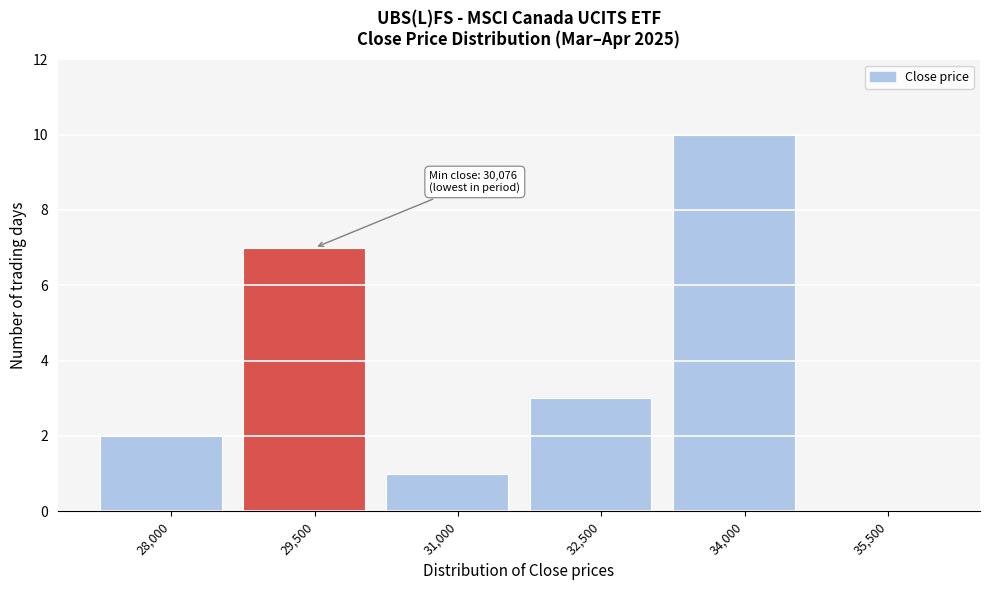

Reading right to left, what are all the values shown in this chart?

35,500=0	34,000=10	32,500=3	31,000=1	29,500=7	28,000=2